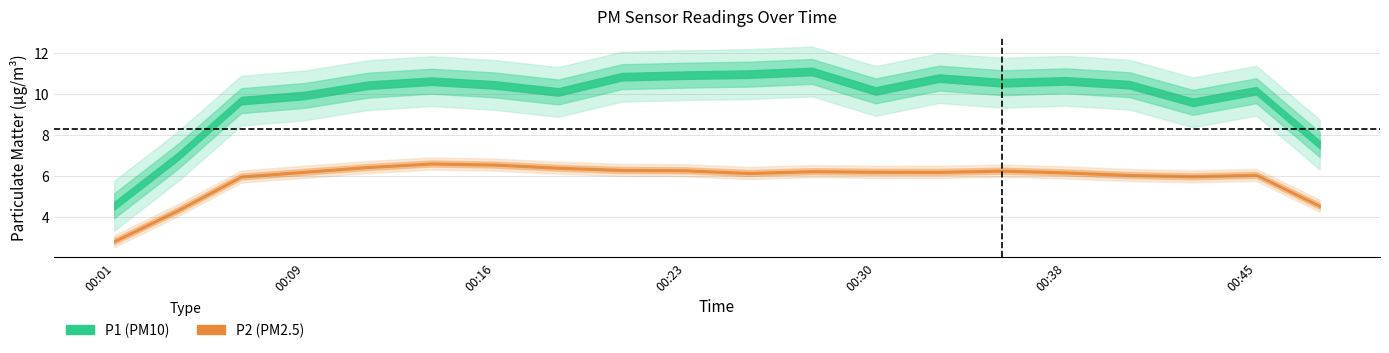

Count the number of categories in the chart.

20